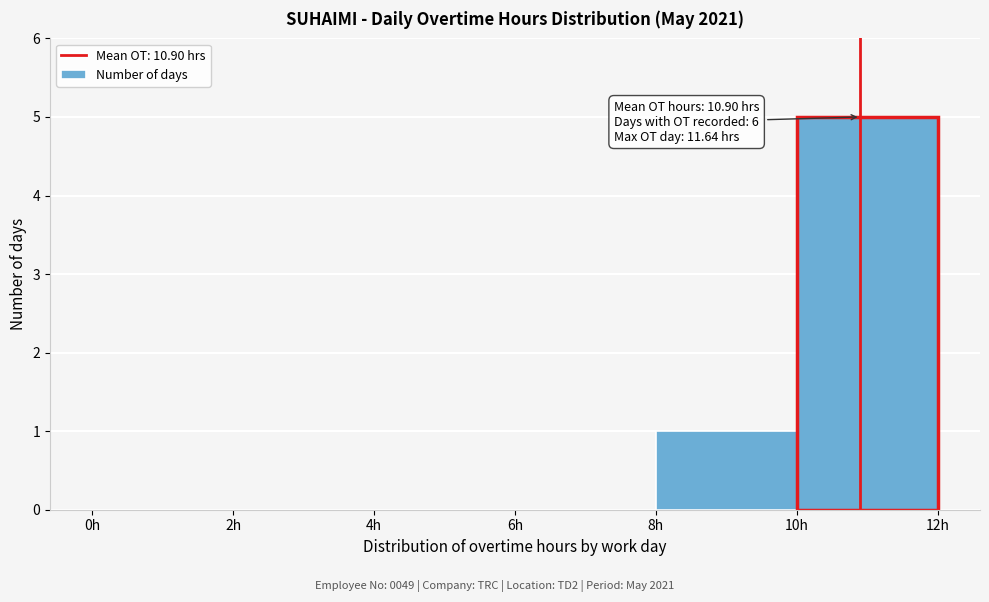

Over which range of the x-axis is the bar tallest?

10 to 12